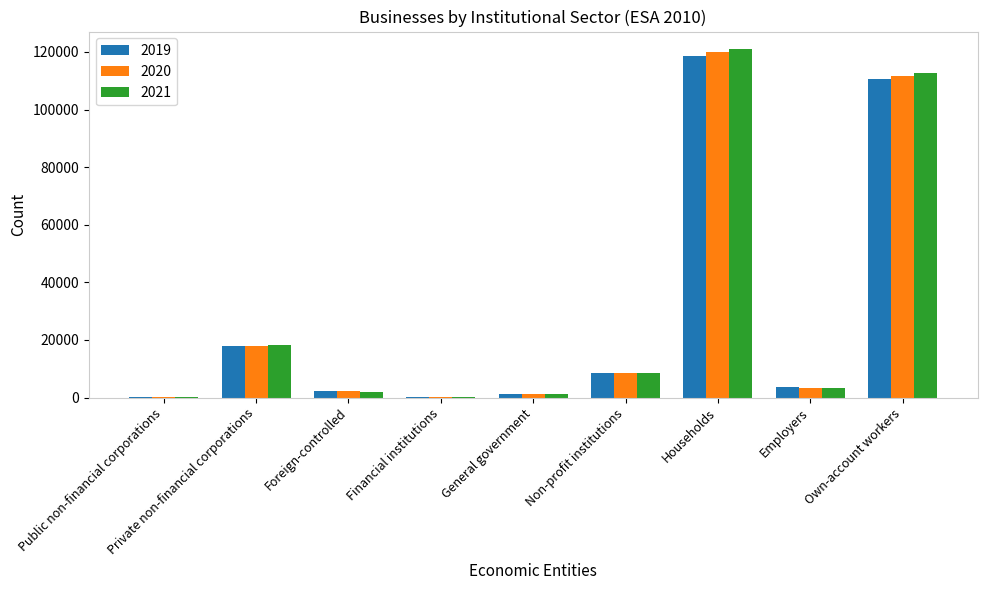

The 2019 series shows 118710 at Households. True or false?

True